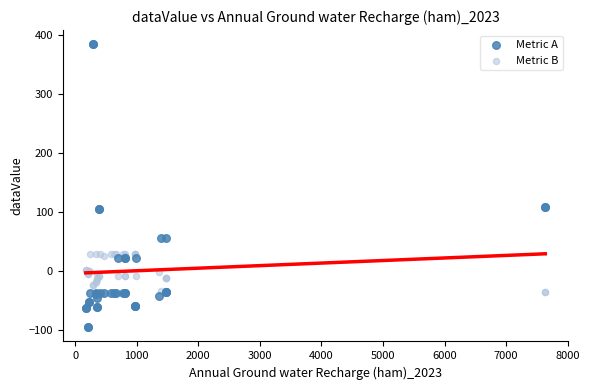

Which series contains the lowest Y value?

Metric A